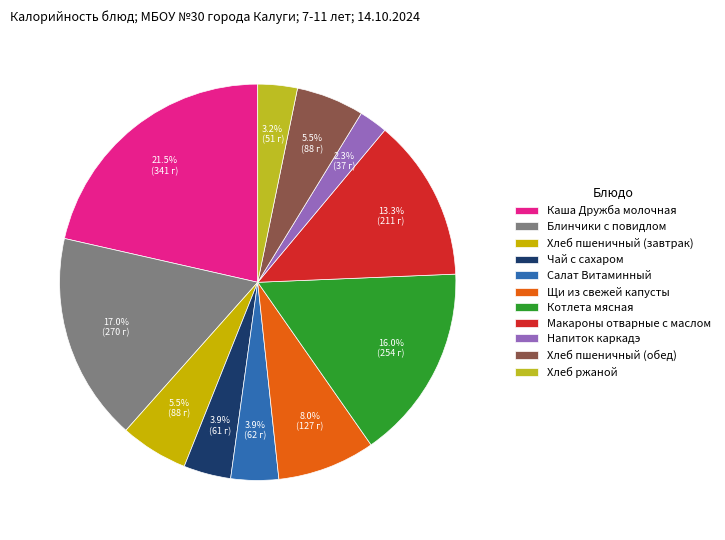

Which slice is the largest?

Каша Дружба молочная